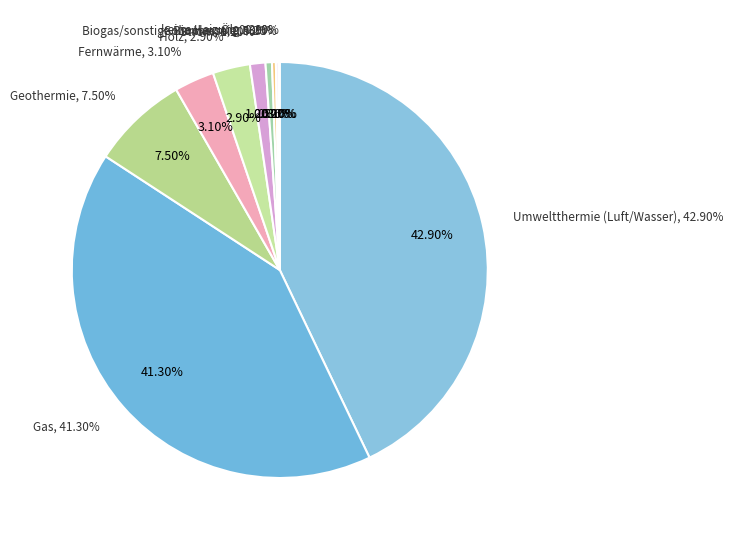

Which slice is the largest?

Umweltthermie (Luft/Wasser)